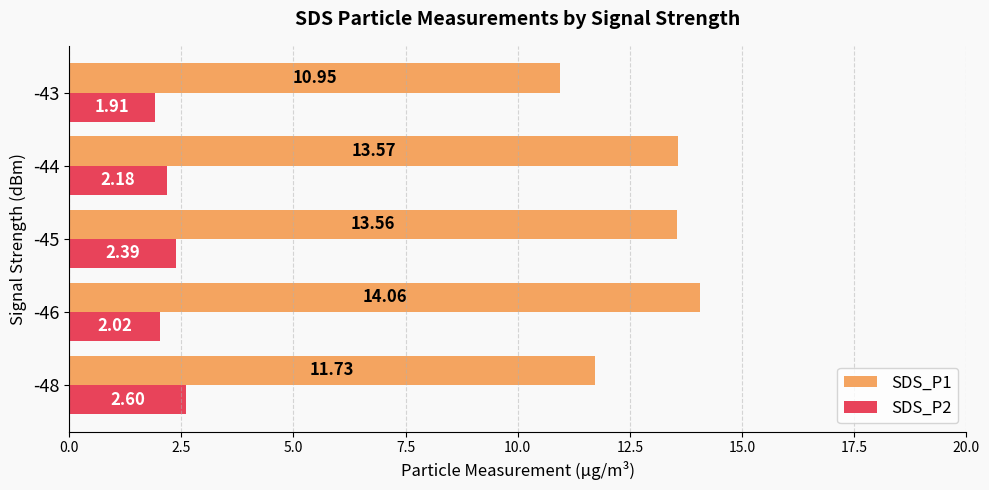

Rank the series by their average value, from lowest to highest.

SDS_P2, SDS_P1